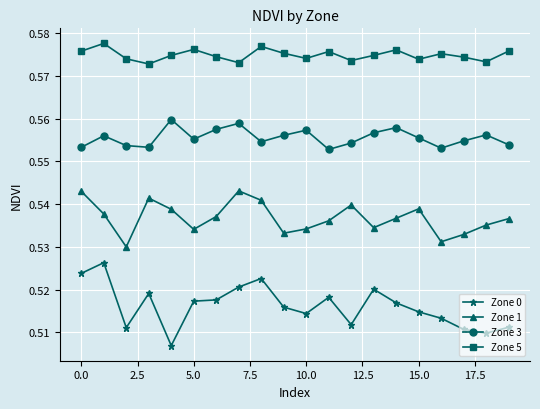

Count the Zone 3 values in the range 0 to 1.

20